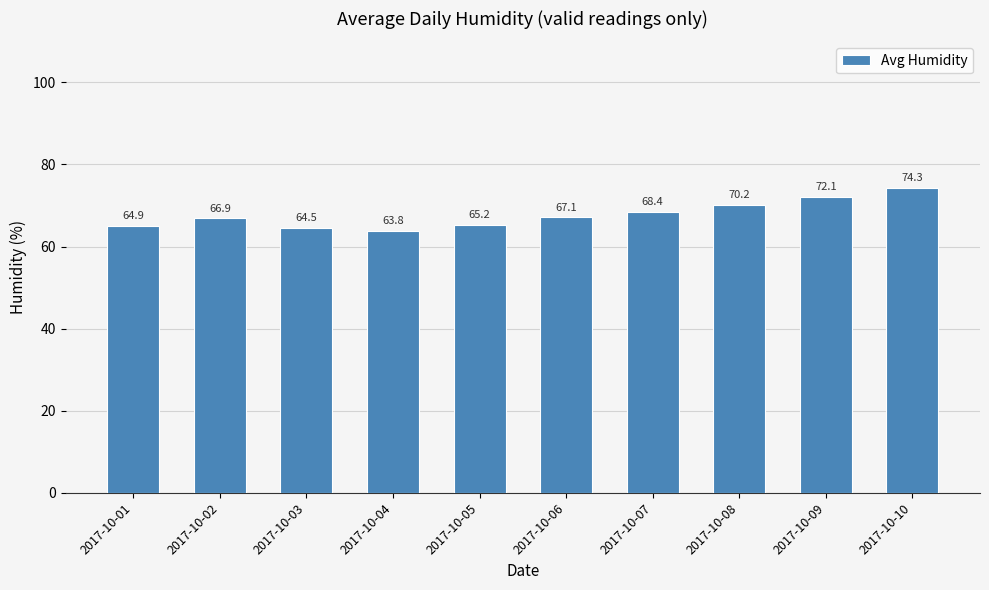

List the labels in order of value, largest first.

2017-10-10, 2017-10-09, 2017-10-08, 2017-10-07, 2017-10-06, 2017-10-02, 2017-10-05, 2017-10-01, 2017-10-03, 2017-10-04